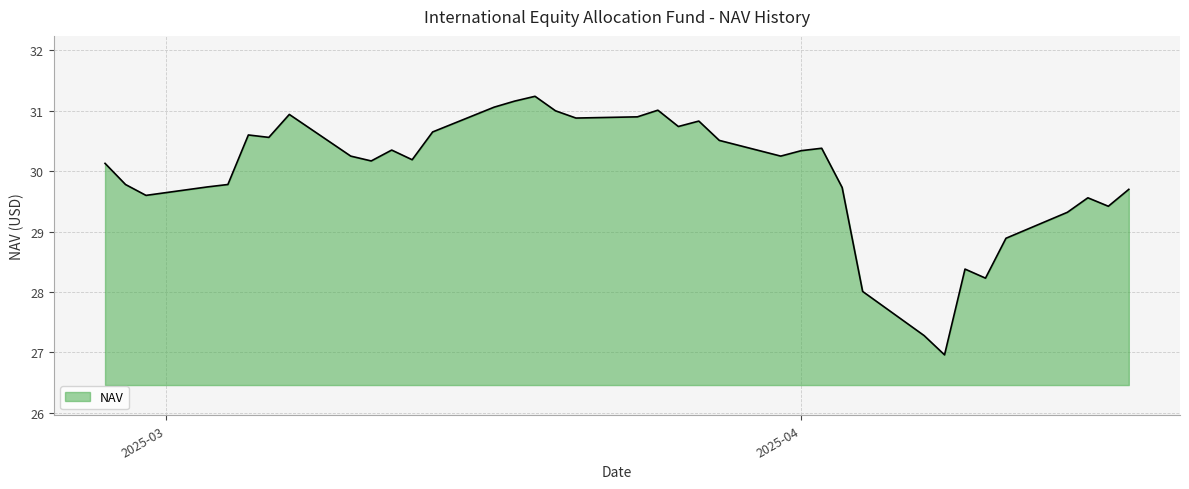

Does the chart have visible grid lines?

Yes